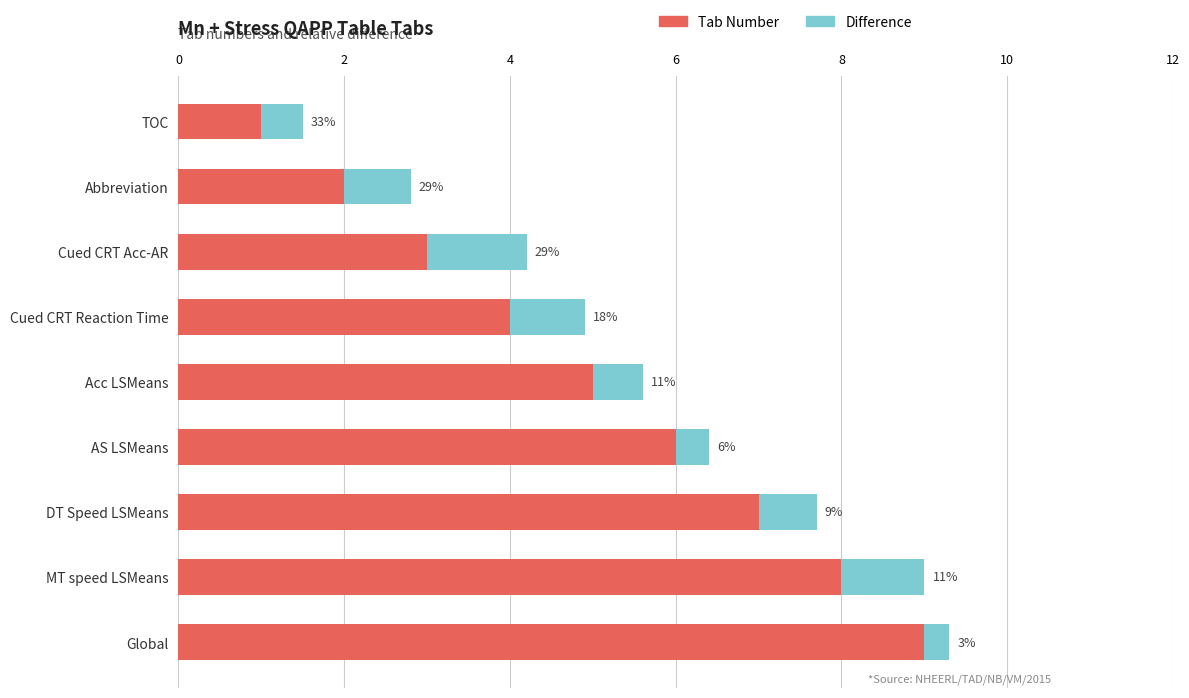

What are all the series names shown in the legend?

Tab Number, Difference